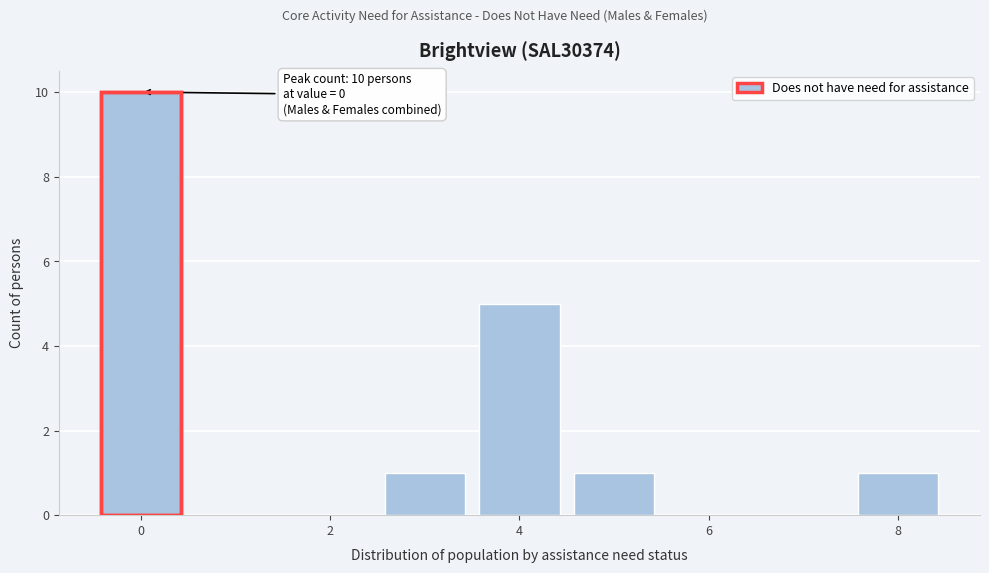

Which range on the x-axis has the tallest bar?

-0.5 to 0.5